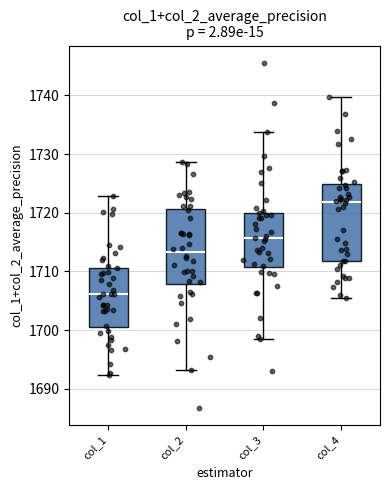

Where does the upper whisker of the box for col_4 end on the y-axis? The values are not printed on the chart, so give them approximately, as read against the axis.

1740